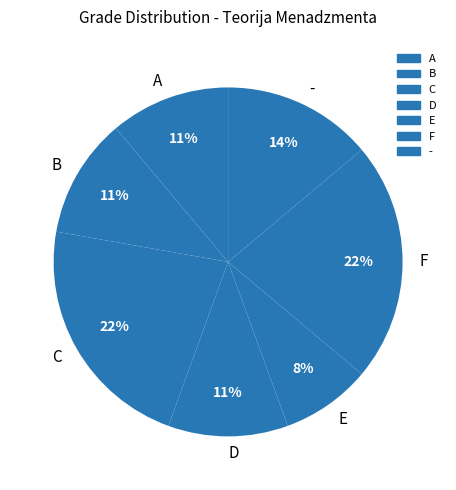

How many segments does this pie chart have?

7